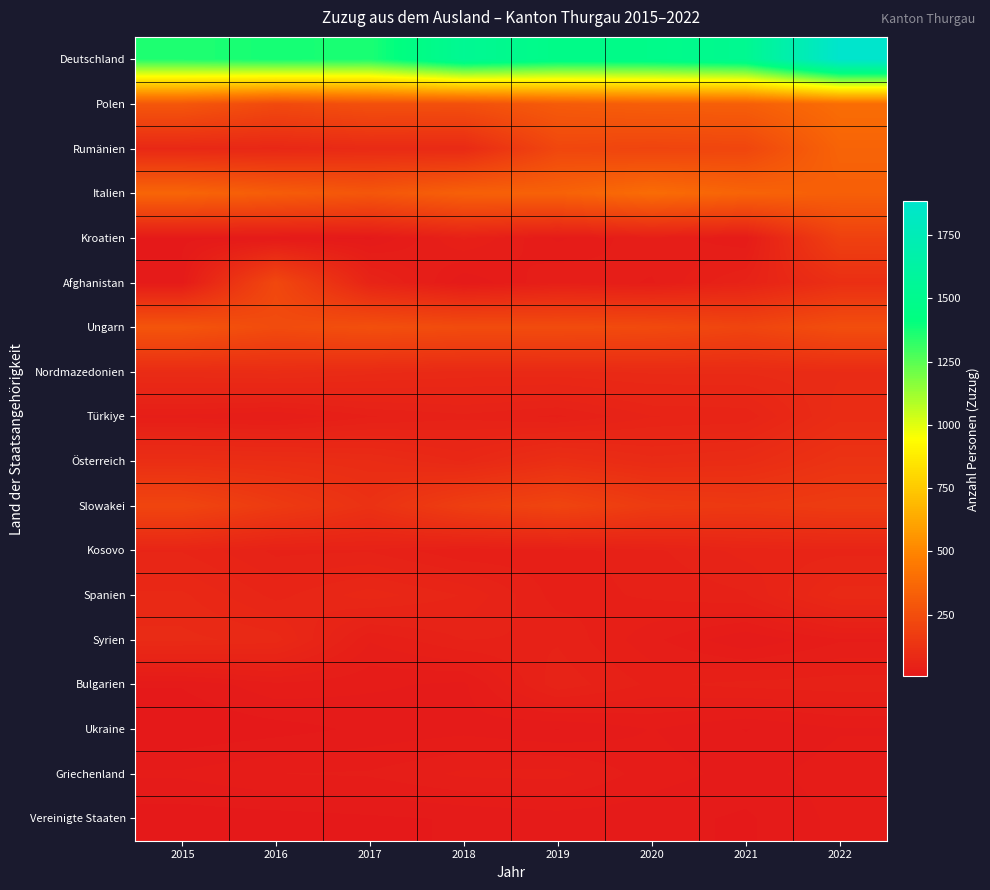

Reading left to right, transcribe all the data shown in this chart.

Deutschland: 2015=1356	2016=1375	2017=1363	2018=1532	2019=1466	2020=1473	2021=1517	2022=1883
Polen: 2015=292	2016=231	2017=262	2018=259	2019=311	2020=326	2021=328	2022=394
Rumänien: 2015=79	2016=76	2017=89	2018=87	2019=219	2020=208	2021=216	2022=351
Italien: 2015=358	2016=319	2017=290	2018=336	2019=342	2020=390	2021=351	2022=330
Kroatien: 2015=12	2016=14	2017=12	2018=45	2019=20	2020=35	2021=22	2022=191
Afghanistan: 2015=17	2016=223	2017=60	2018=15	2019=36	2020=28	2021=53	2022=109
Ungarn: 2015=282	2016=239	2017=258	2018=241	2019=242	2020=234	2021=209	2022=251
Nordmazedonien: 2015=95	2016=98	2017=90	2018=85	2019=85	2020=89	2021=89	2022=94
Türkiye: 2015=34	2016=29	2017=43	2018=49	2019=42	2020=58	2021=60	2022=99
Österreich: 2015=106	2016=103	2017=96	2018=79	2019=108	2020=91	2021=97	2022=127
Slowakei: 2015=212	2016=163	2017=121	2018=179	2019=209	2020=165	2021=155	2022=169
Kosovo: 2015=65	2016=49	2017=50	2018=37	2019=39	2020=49	2021=61	2022=63
Spanien: 2015=82	2016=63	2017=77	2018=65	2019=40	2020=45	2021=50	2022=85
Syrien: 2015=90	2016=84	2017=37	2018=51	2019=50	2020=31	2021=15	2022=28
Bulgarien: 2015=15	2016=27	2017=23	2018=20	2019=56	2020=42	2021=46	2022=48
Ukraine: 2015=7	2016=11	2017=16	2018=19	2019=14	2020=22	2021=14	2022=21
Griechenland: 2015=23	2016=29	2017=30	2018=38	2019=39	2020=25	2021=19	2022=25
Vereinigte Staaten: 2015=10	2016=11	2017=13	2018=15	2019=18	2020=17	2021=13	2022=24